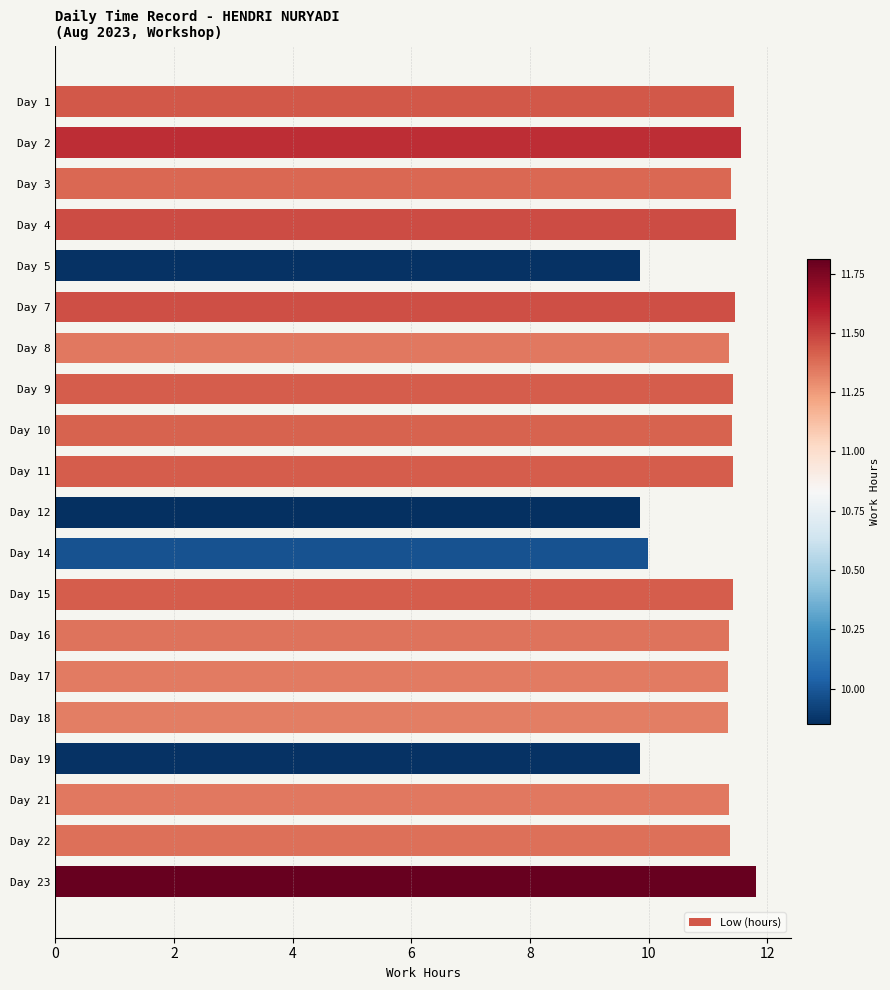

Are the bars horizontal?

Yes